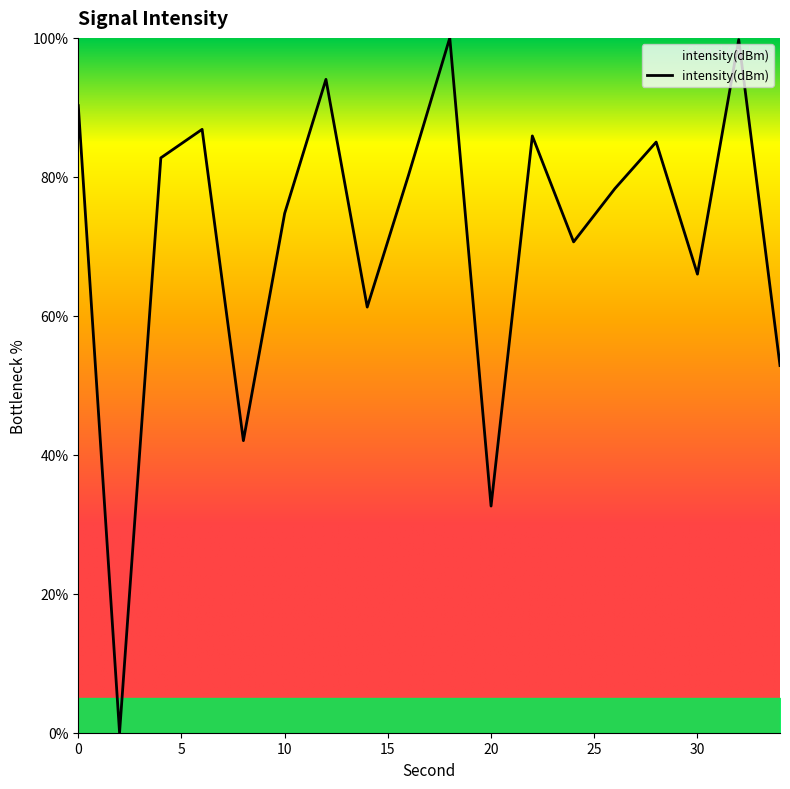

What is the greatest value displayed?

100.0